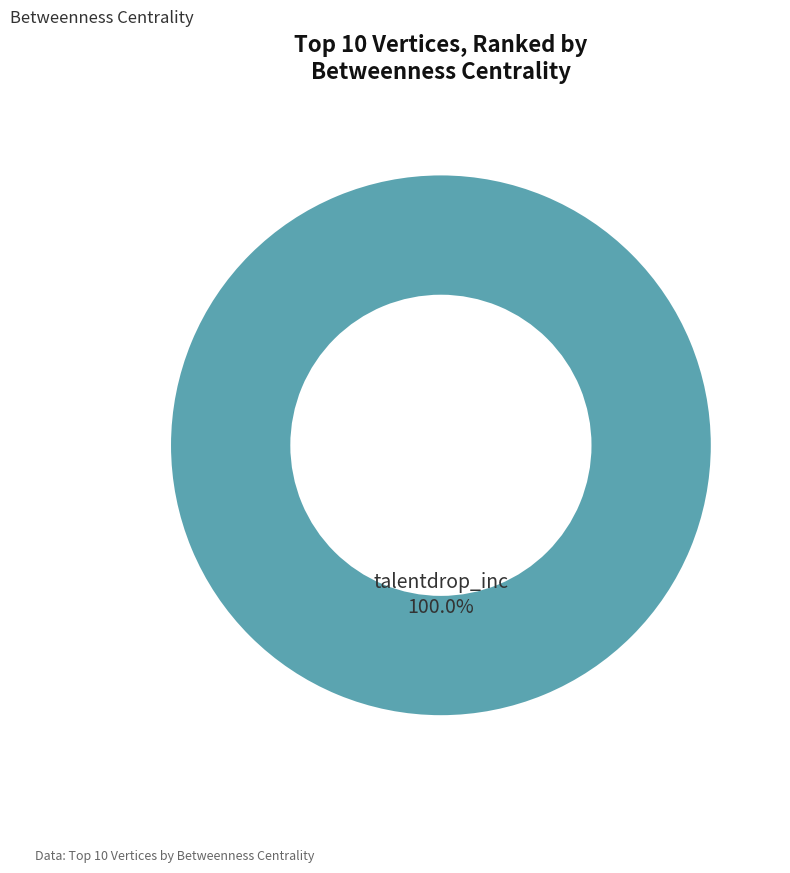

Is there any slice that represents more than half of the pie?

Yes